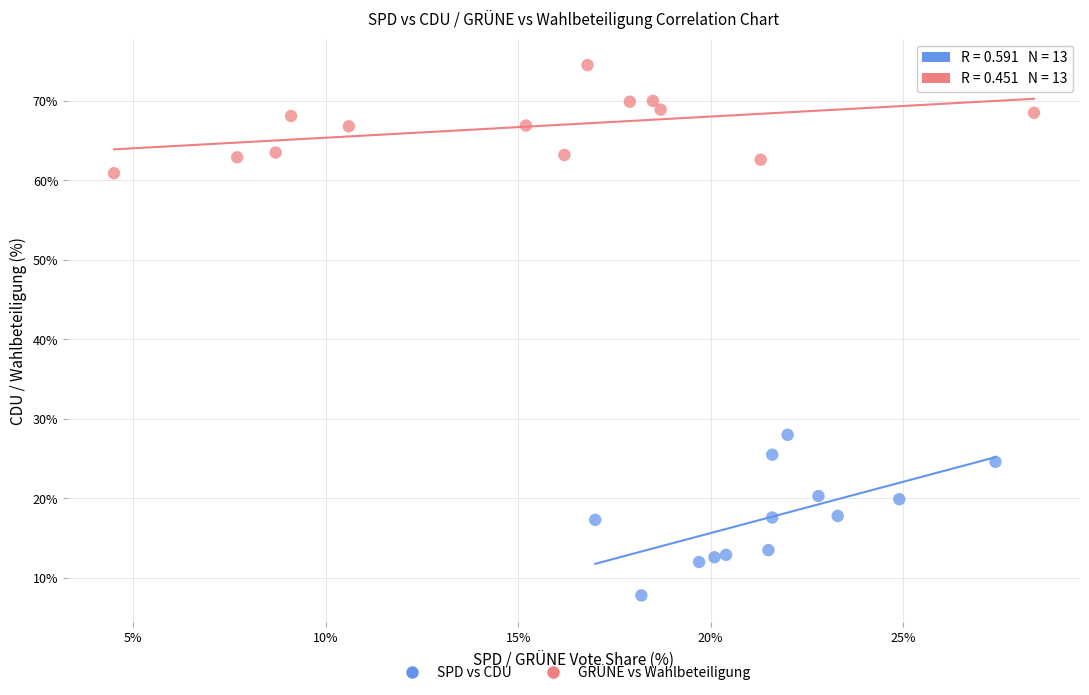

Which series reaches the minimum Y coordinate?

SPD vs CDU